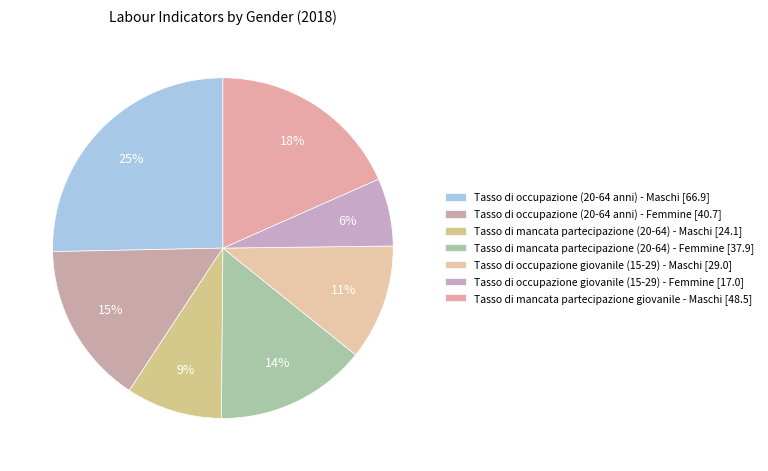

How many slices are in this pie chart?

7